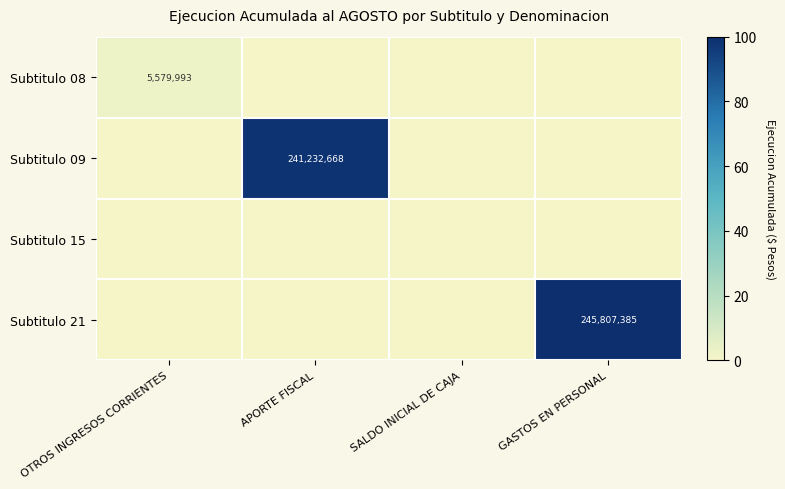

True or false: Subtitulo 08 has a value of 5579993 at OTROS INGRESOS CORRIENTES.

True